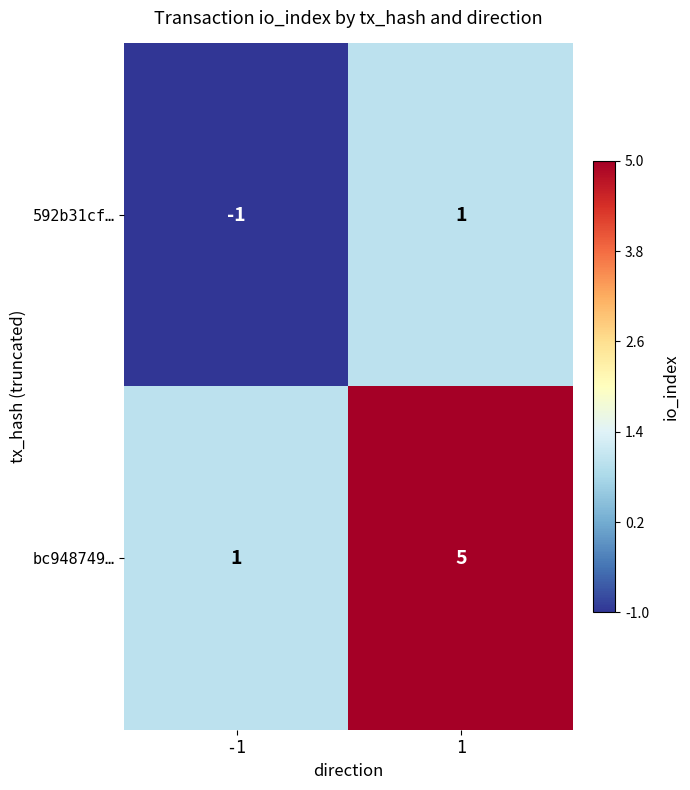

Which series changed the most between -1 and 1?

bc948749…